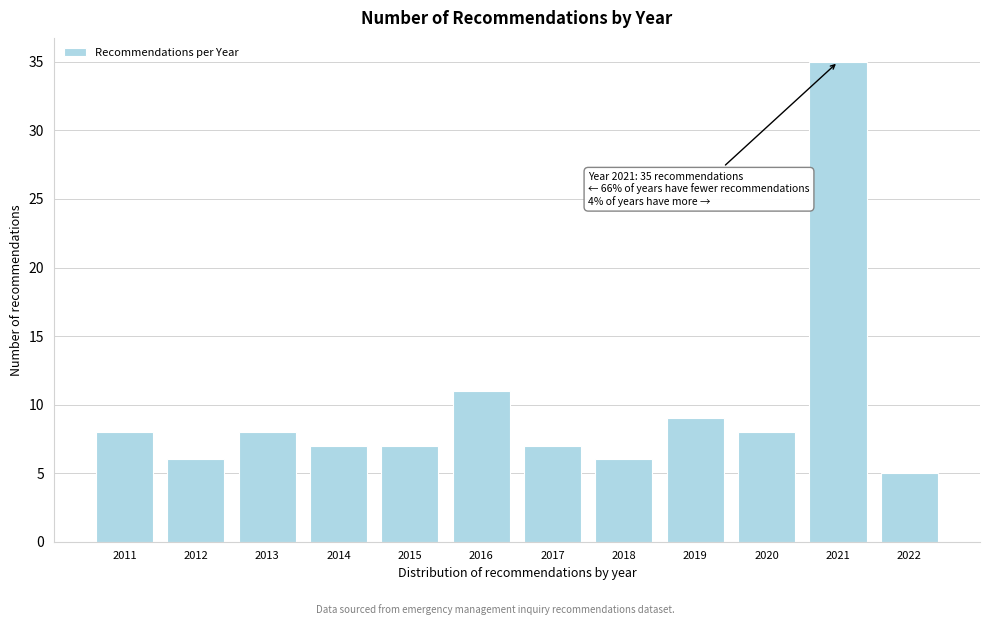

Reading right to left, transcribe all the data shown in this chart.

2022=5	2021=35	2020=8	2019=9	2018=6	2017=7	2016=11	2015=7	2014=7	2013=8	2012=6	2011=8